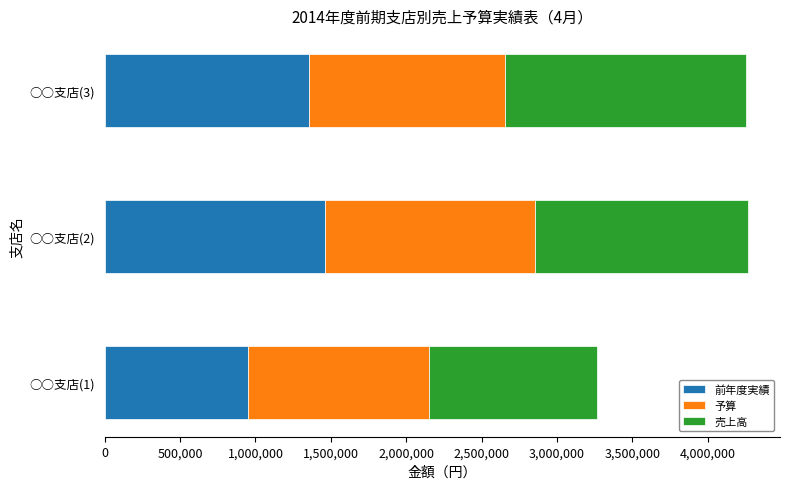

List the labels in order of 前年度実績 value, smallest first.

○○支店(1), ○○支店(3), ○○支店(2)